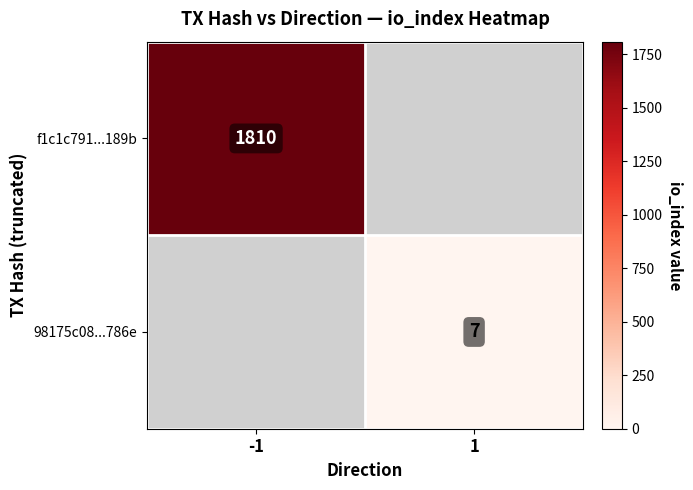

True or false: 98175c08...786e has a value of 7 at 1.

True